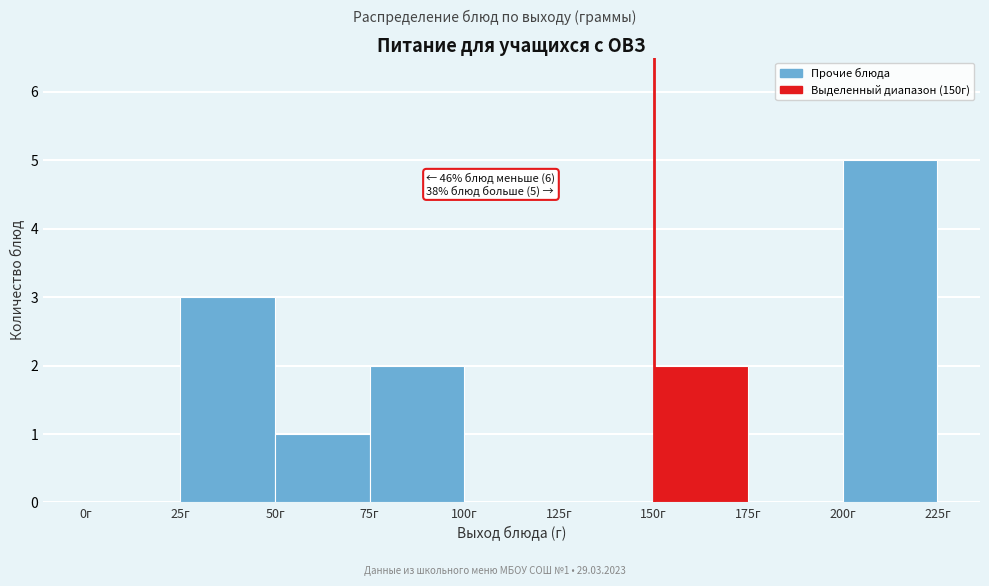

Over which range of the x-axis is the bar tallest?

200 to 225